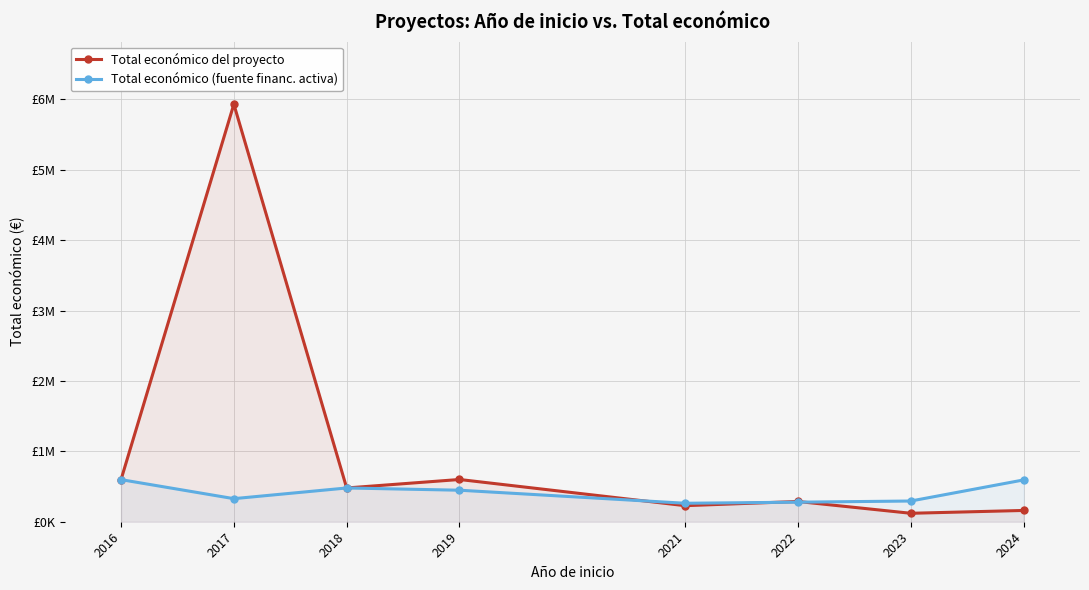

What is the approximate value of Total económico (fuente financ. activa) at 2018, to the nearest 10?

479500